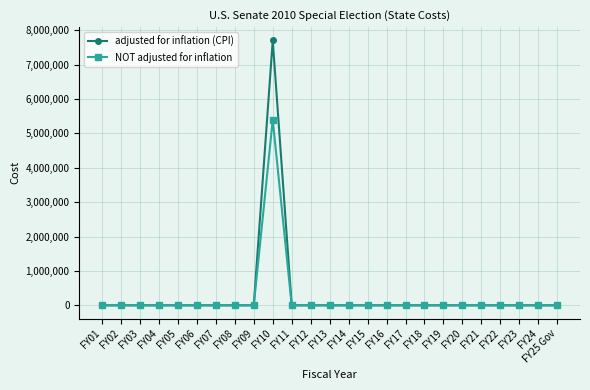

In NOT adjusted for inflation, how many points are higher than both neighbors (excluding endpoints)?

1